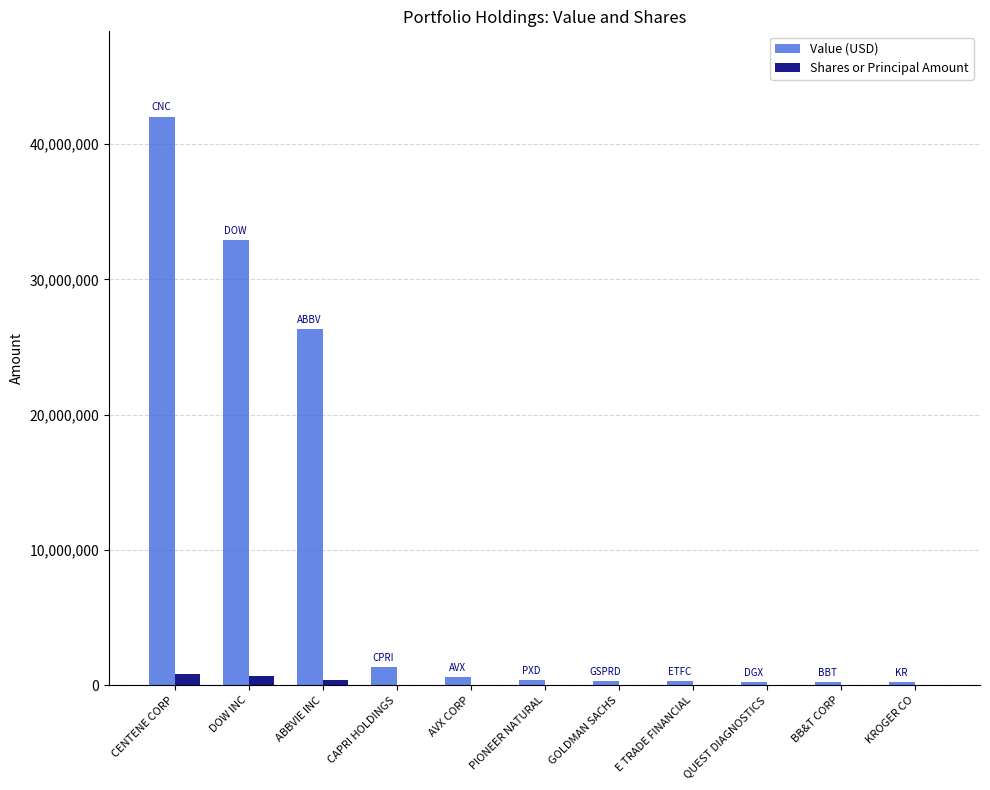

Which category has the highest value in the Value (USD) series?

CENTENE CORP